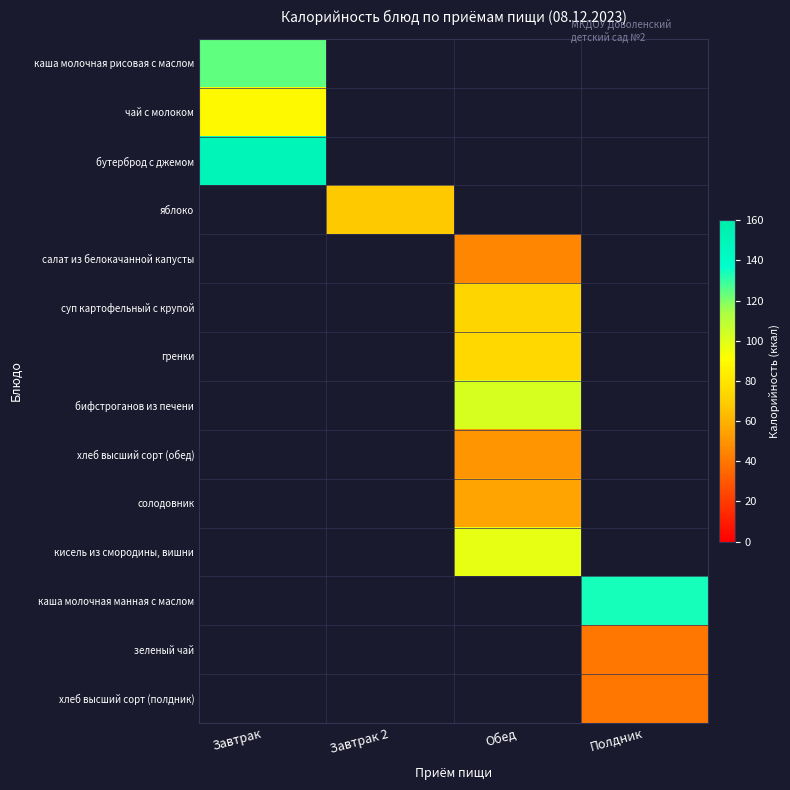

Rank the categories by чай с молоком value from highest to lowest.

Завтрак, Завтрак 2, Обед, Полдник